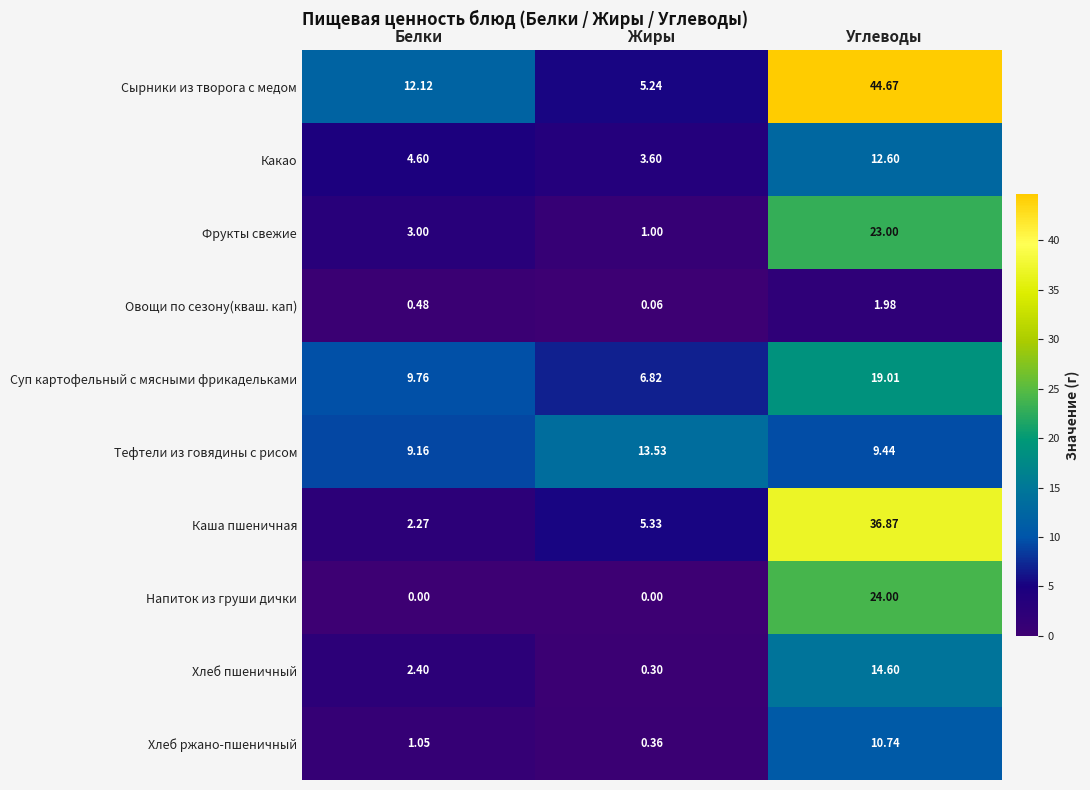

Which series has the largest total across all categories?

Сырники из творога с медом